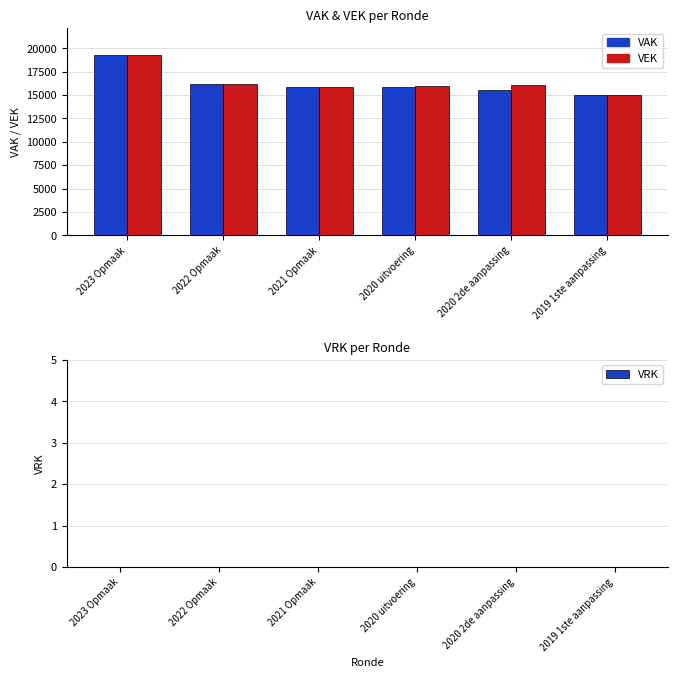

What is the minimum value for VEK?

15055